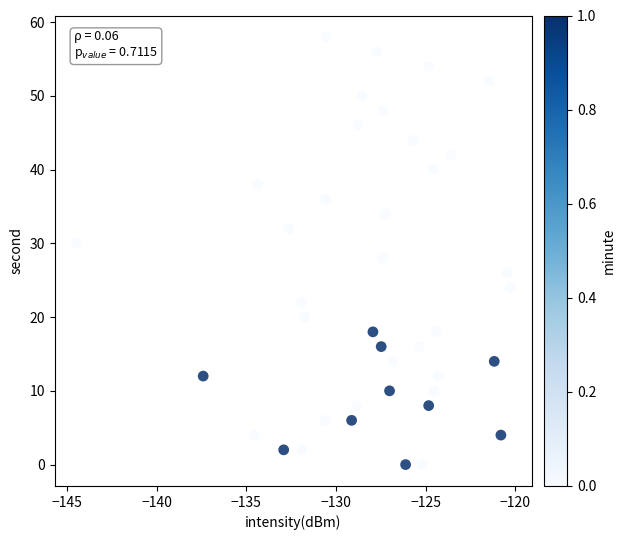

What is the range of Y values (max minus min)?

58